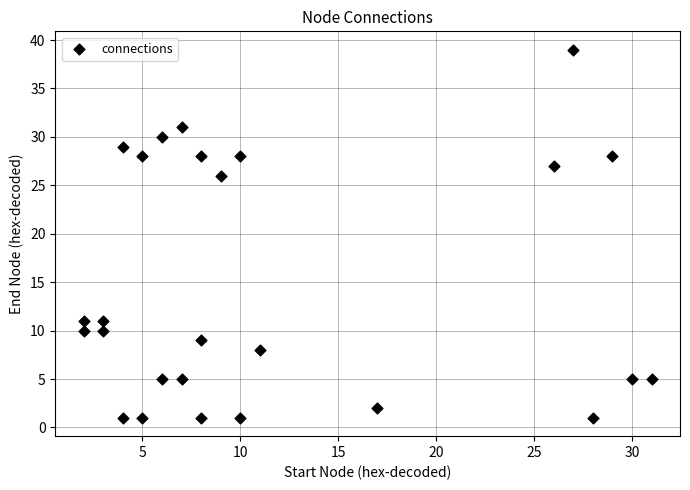

What is the range of Y values (max minus min)?

38